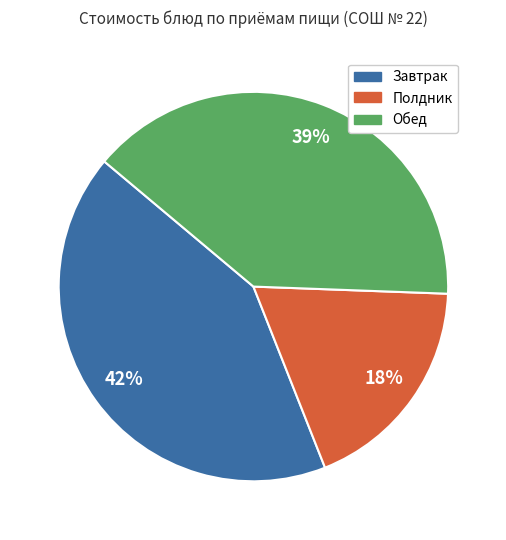

Is there a majority slice in this chart?

No